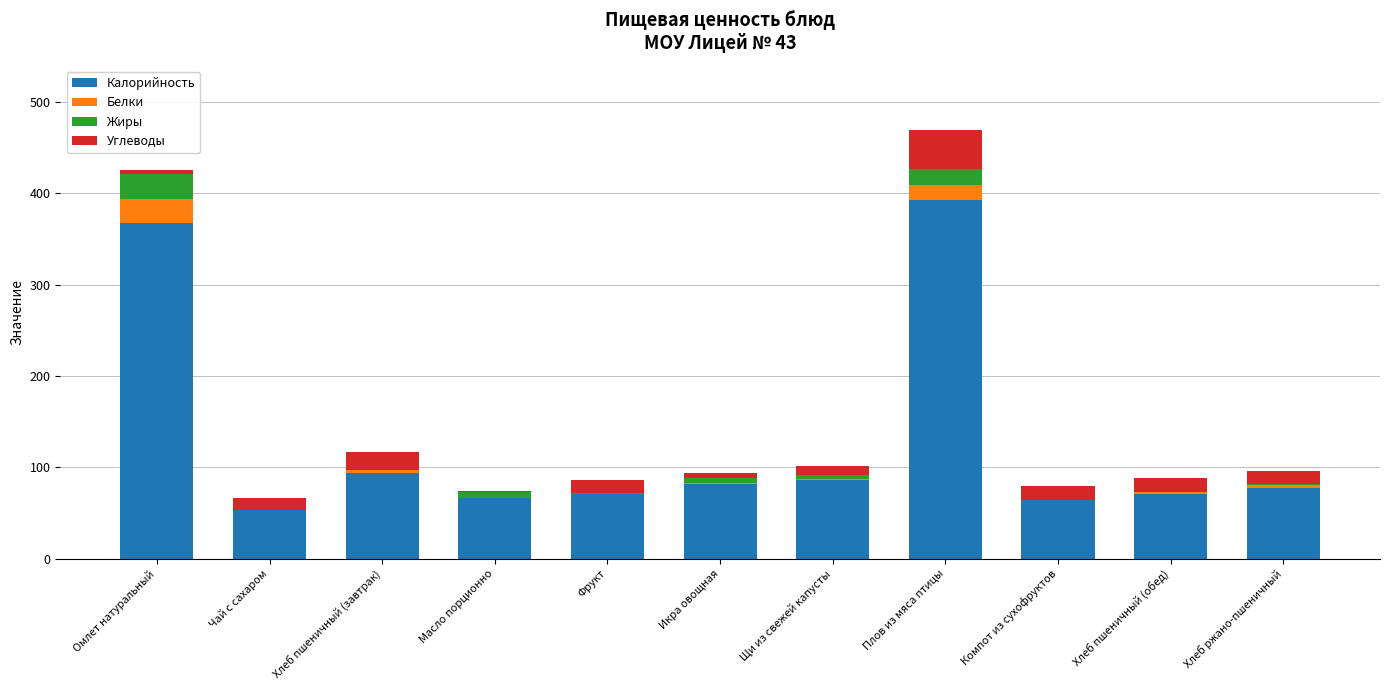

Is it true that Калорийность equals 77.7 at Хлеб ржано-пшеничный?

True